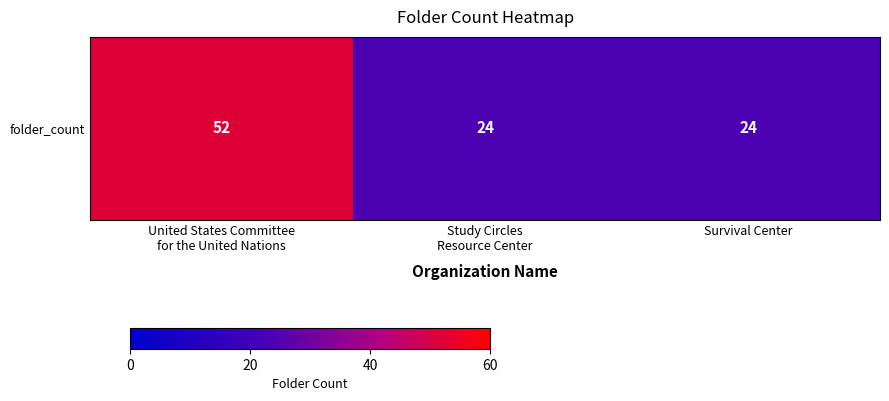

What is the change in value from United States Committee
for the United Nations to Study Circles
Resource Center?

-28